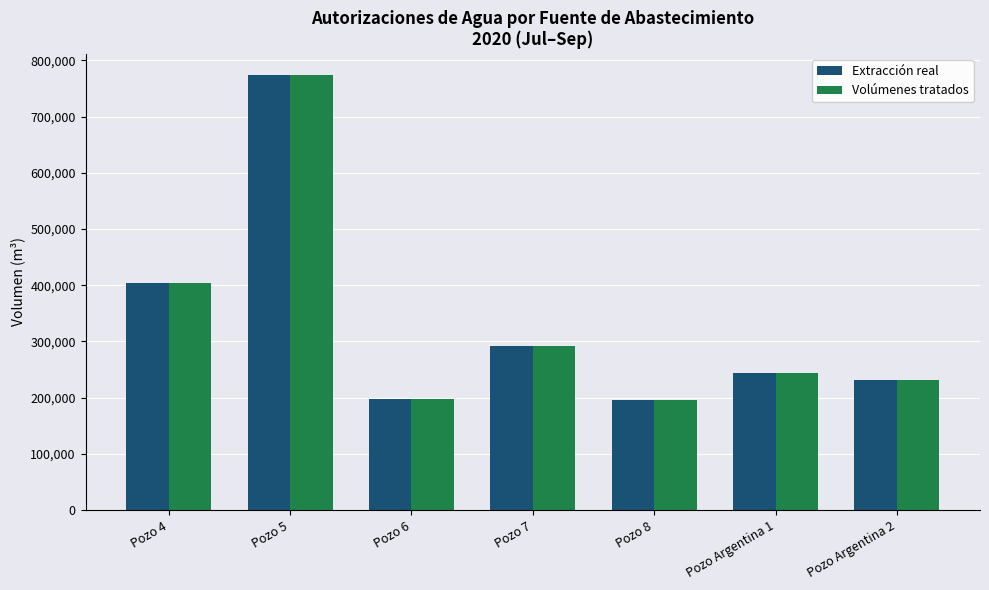

What is the total value across all series at Pozo 6?

394888